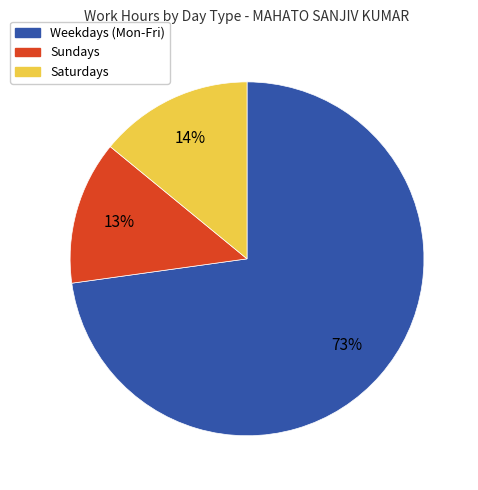

To the nearest percent, what is the difference between the largest and smallest slice percentages?

60%